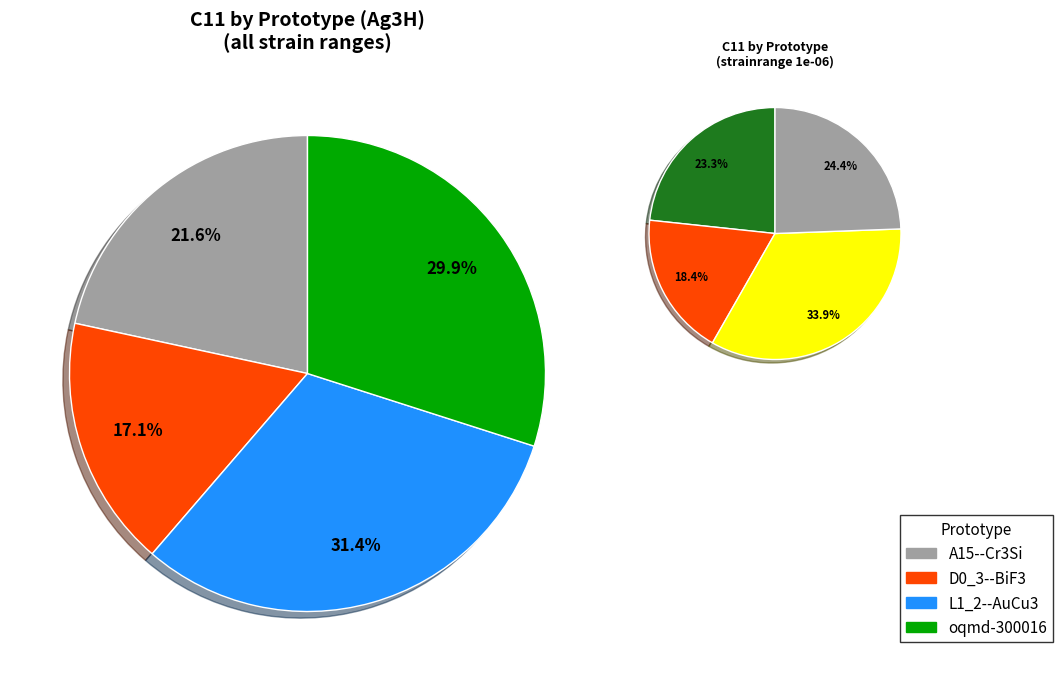

To the nearest percent, what percentage of the pie is A15--Cr3Si?

22%